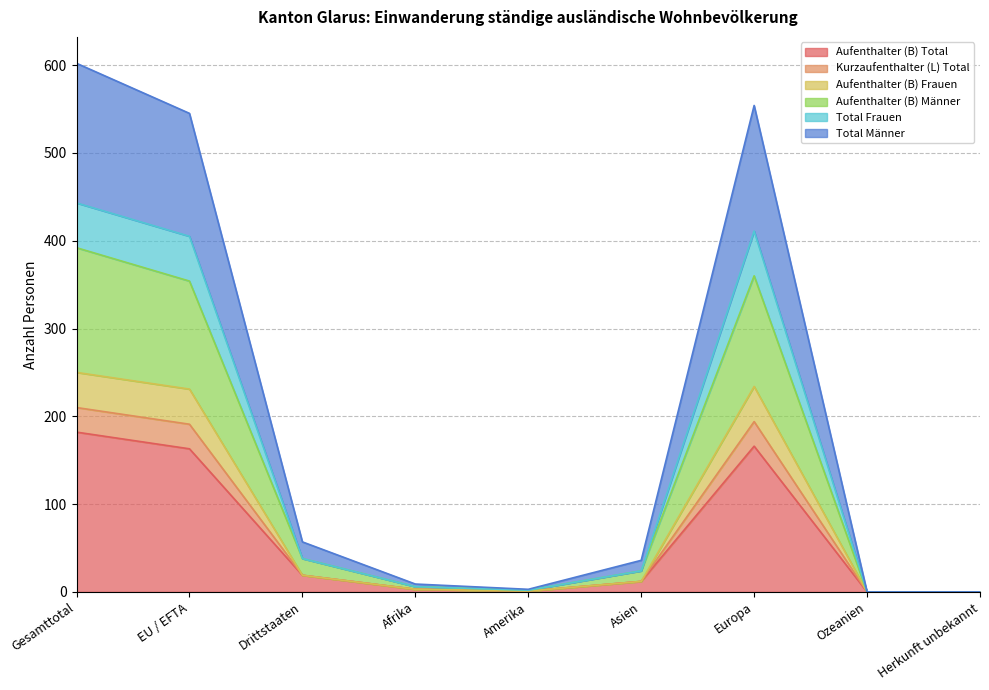

Rank the categories by Kurzaufenthalter (L) Total value from highest to lowest.

Gesamttotal, Europa, EU / EFTA, Drittstaaten, Asien, Afrika, Amerika, Ozeanien, Herkunft unbekannt